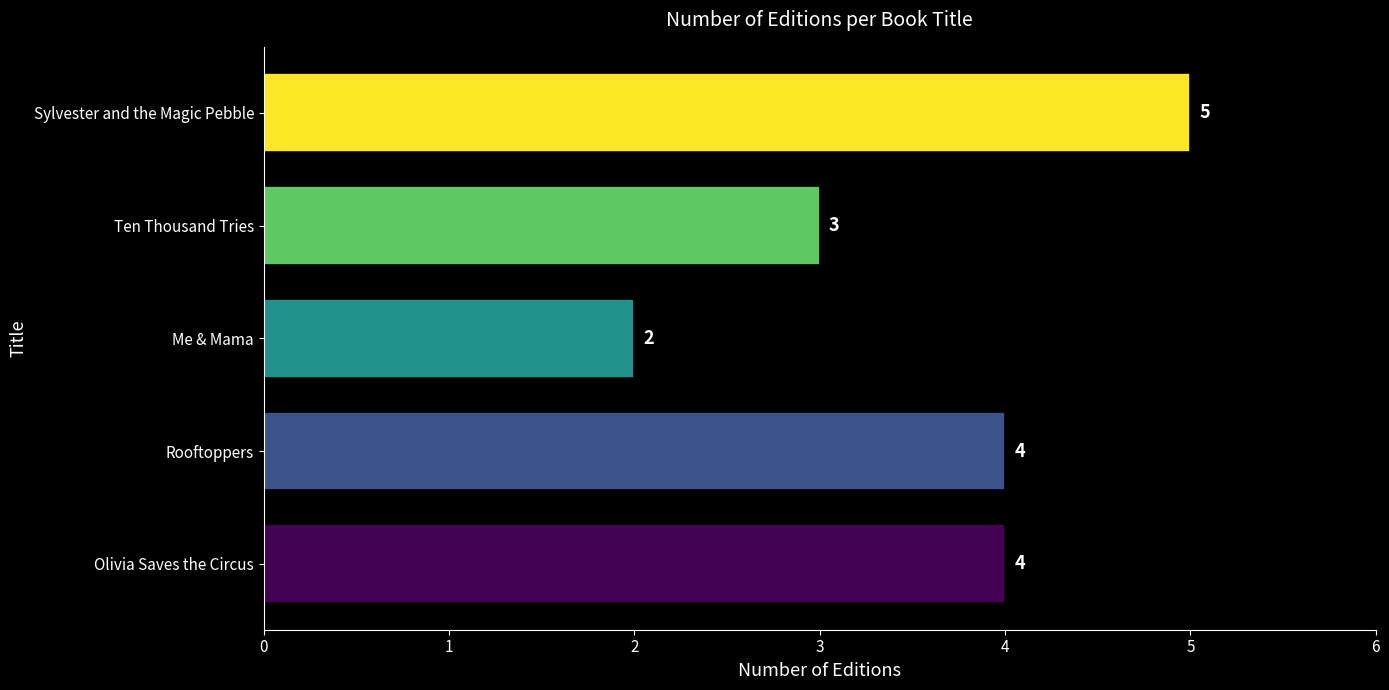

Count the values in the range 3 to 4.

3